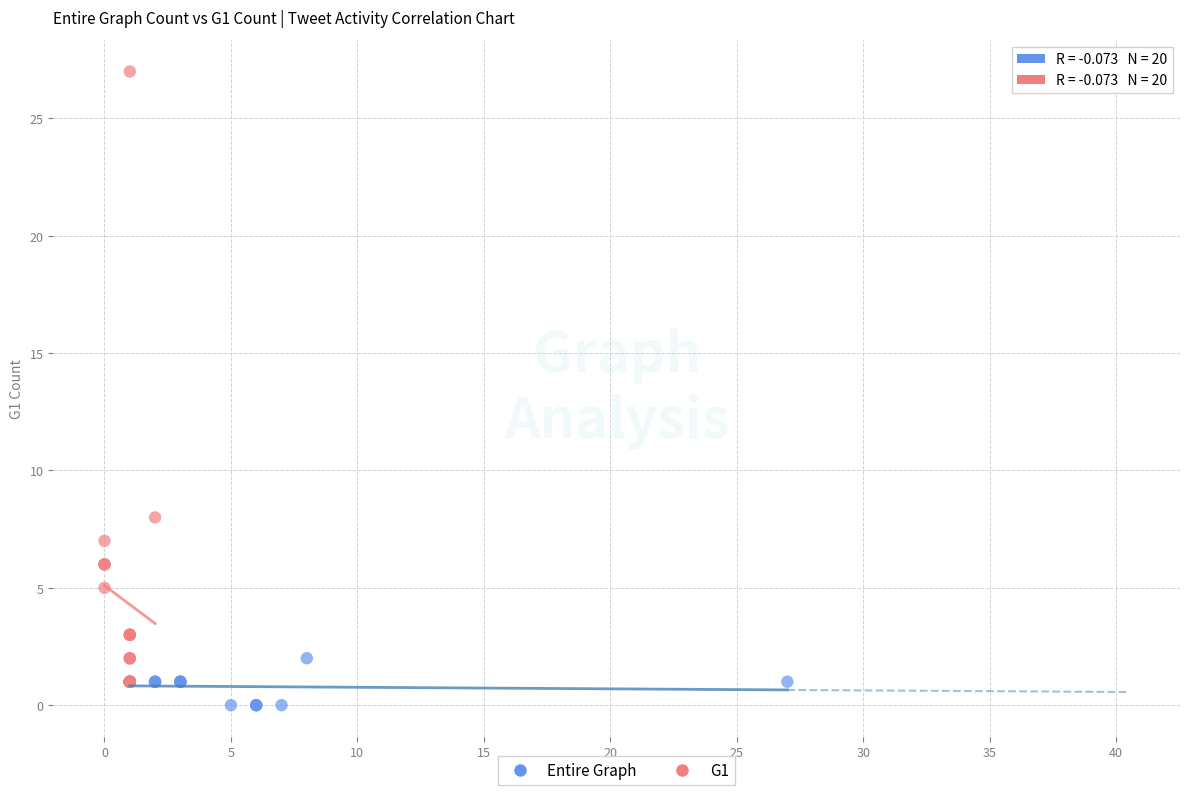

Which series contains the lowest Y value?

Entire Graph